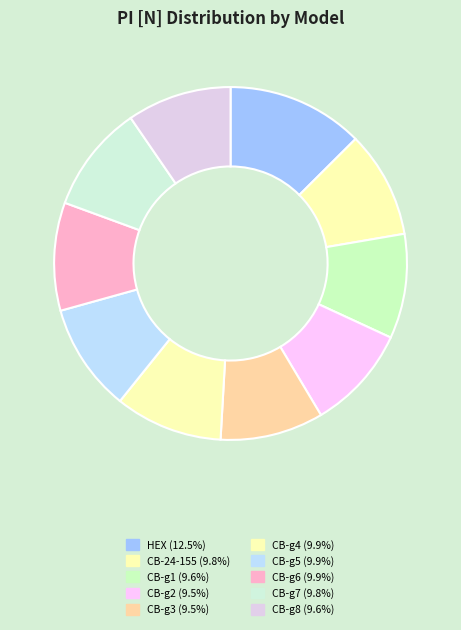

What portion of the pie excludes CB-g1?

90.4%